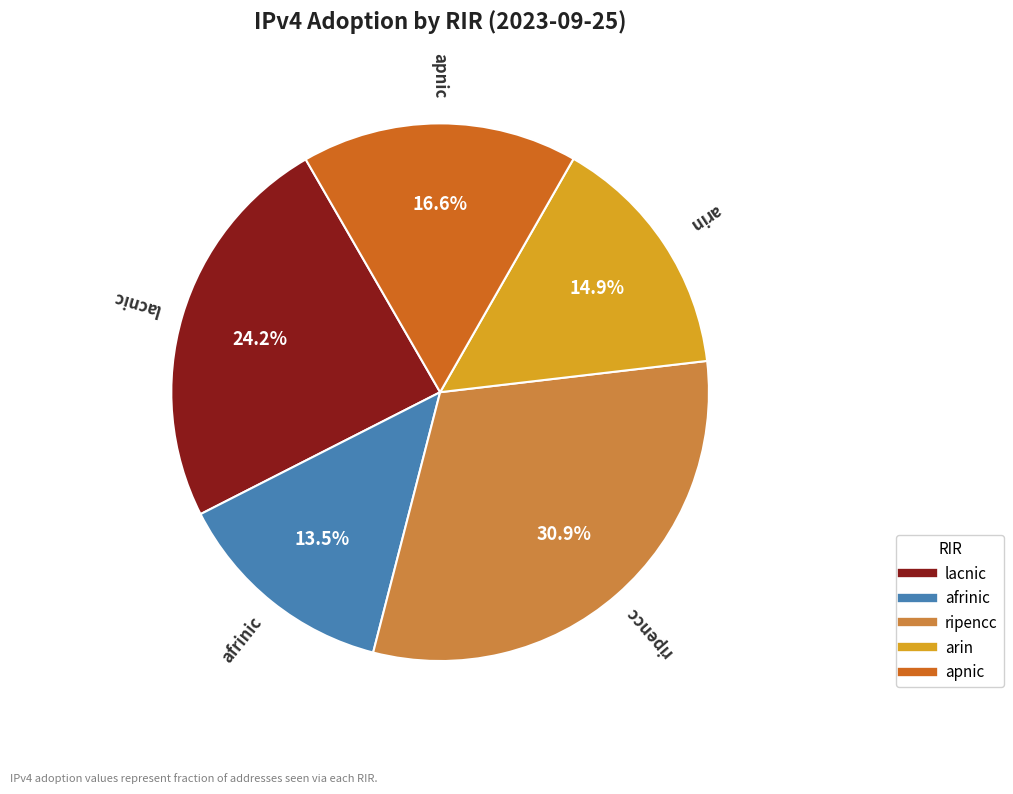

To the nearest percent, what percentage of the pie is apnic?

17%